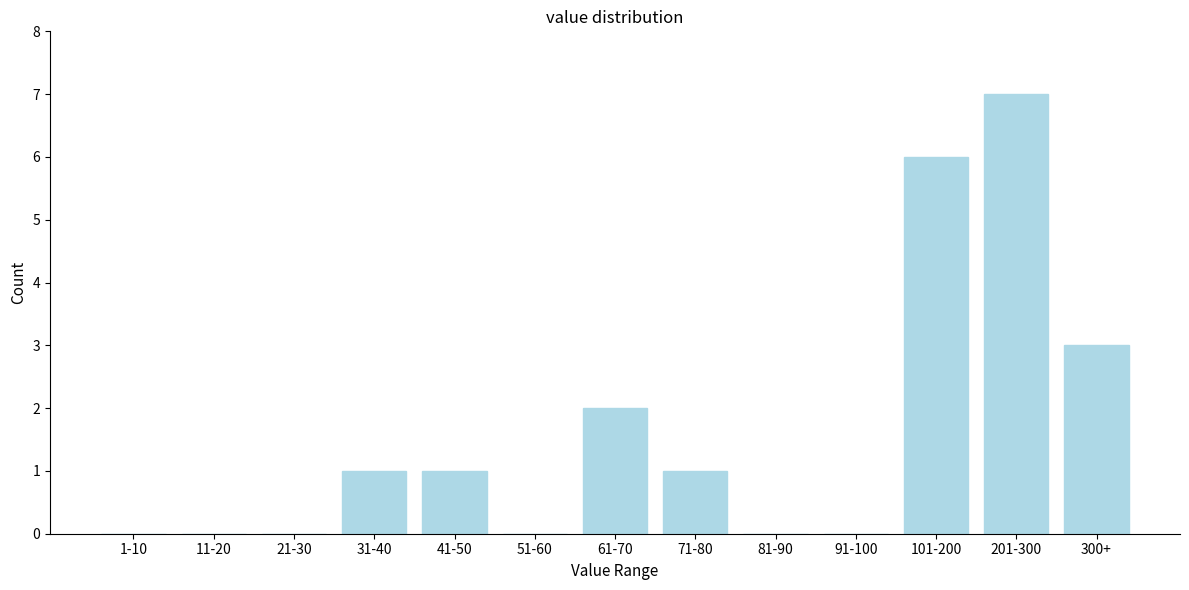

Reading right to left, extract all data points from this chart.

300+=3	201-300=7	101-200=6	91-100=0	81-90=0	71-80=1	61-70=2	51-60=0	41-50=1	31-40=1	21-30=0	11-20=0	1-10=0